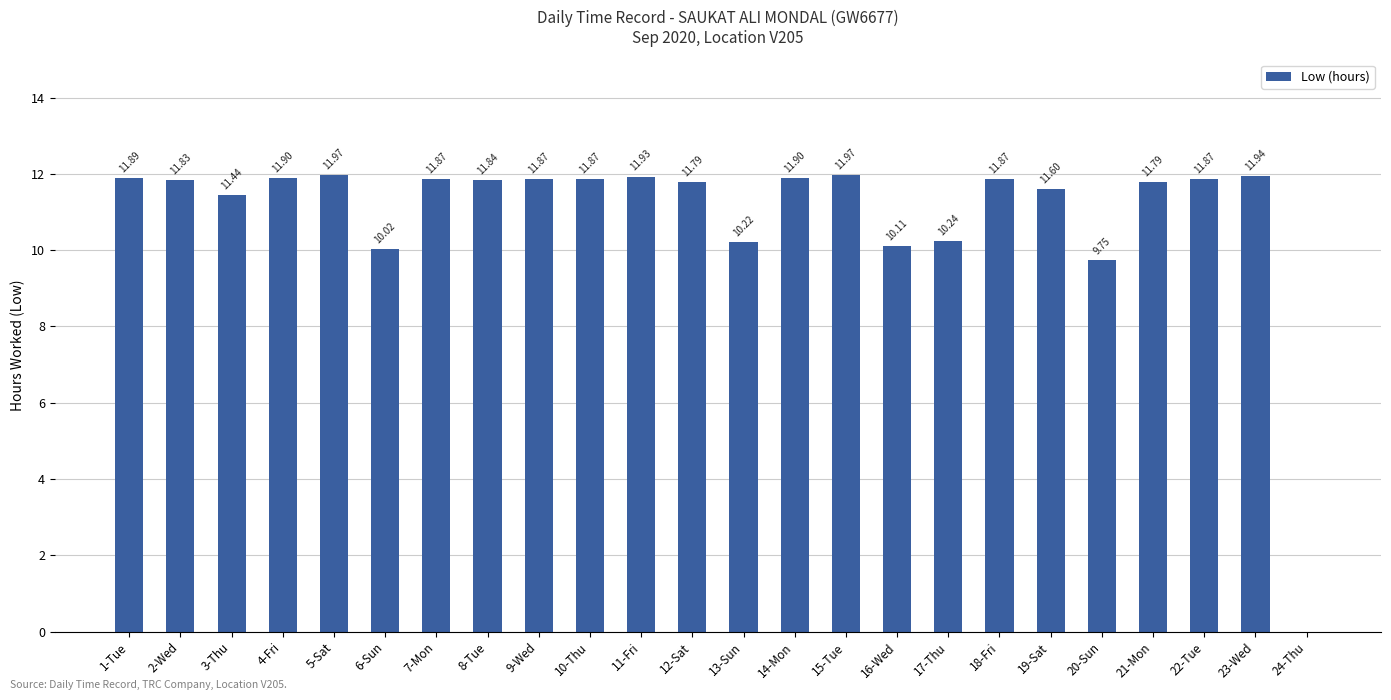

True or false: the data shows 15.5 at 13-Sun.

False